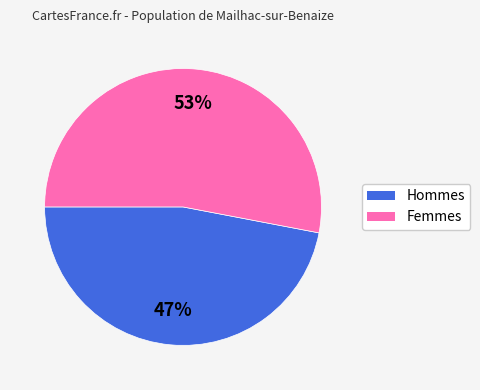

Rank the categories by value from highest to lowest.

Femmes, Hommes